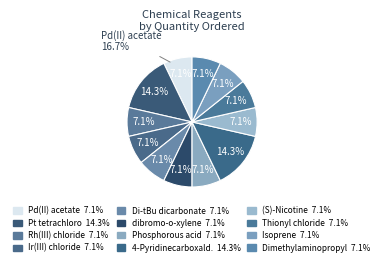

Does any single category account for the majority?

No